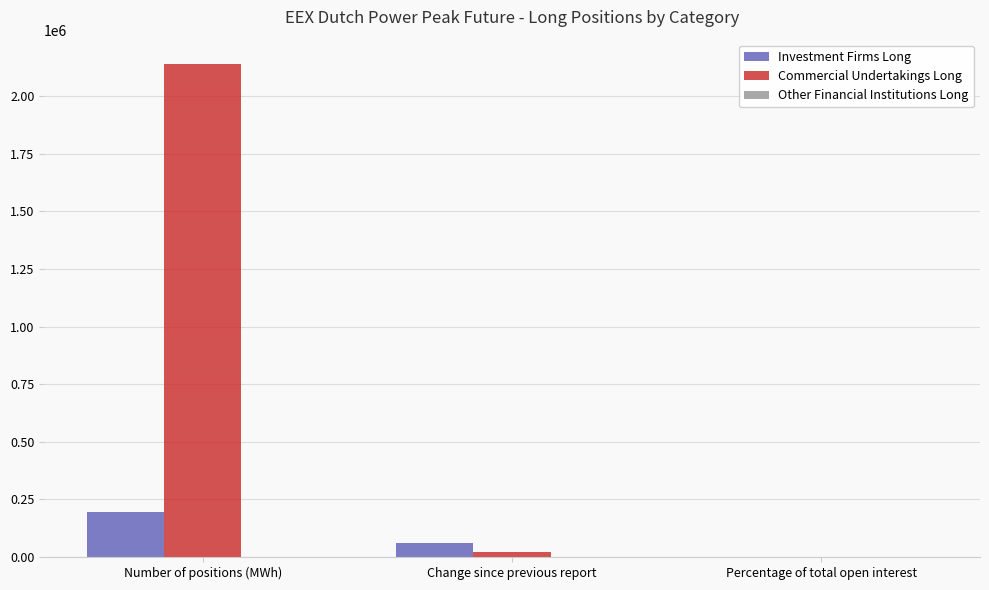

Are the bars horizontal?

No